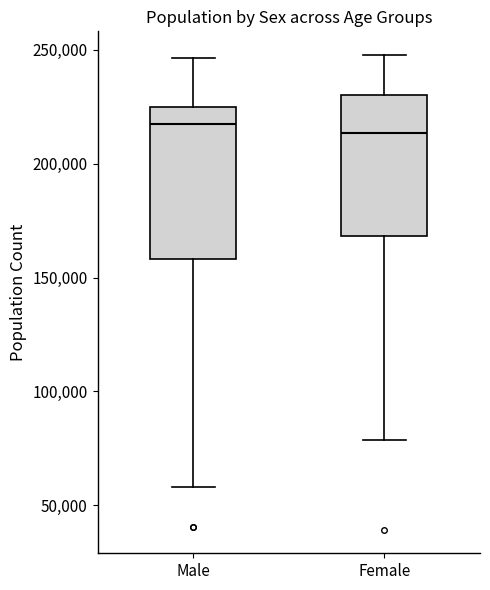

Reading left to right, transcribe this box plot: for each box, give where its median line is, the range the box spans, and where its two whiskers end, as read against the y-axis. The values are not printed on the chart, so give them approximately, as read against the axis.

Male: median 215000, box 160000 to 225000, whiskers 60000 to 245000
Female: median 215000, box 170000 to 230000, whiskers 80000 to 250000